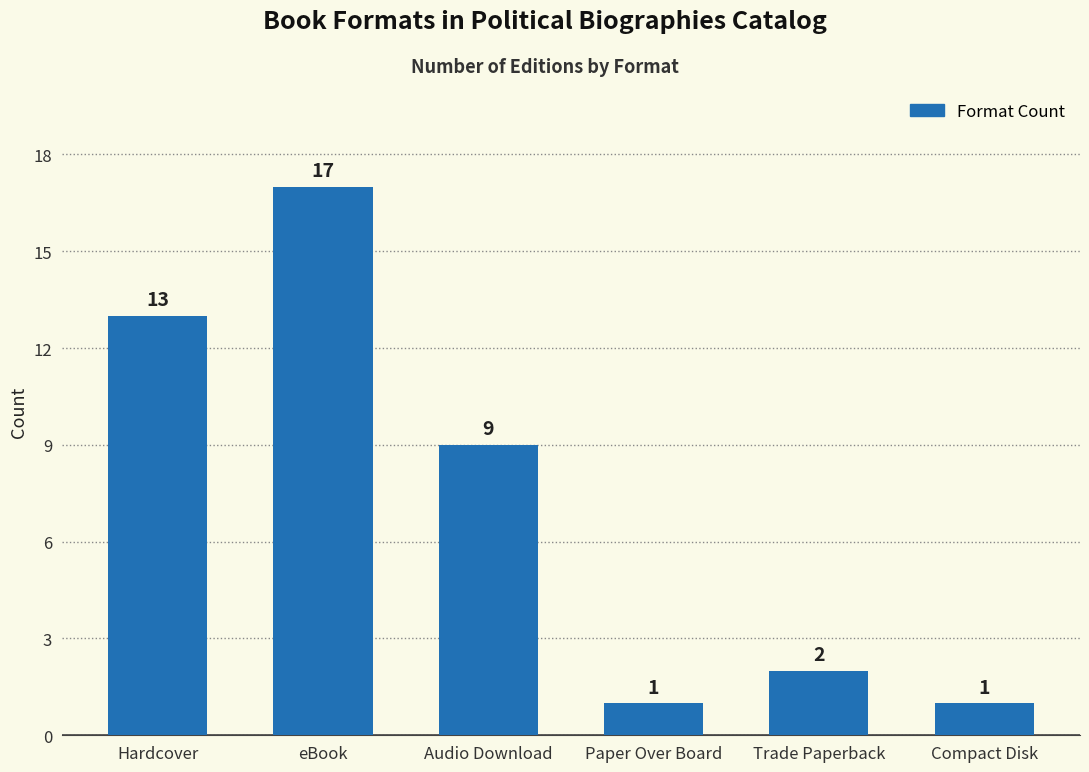

What position from the right is Trade Paperback?

2